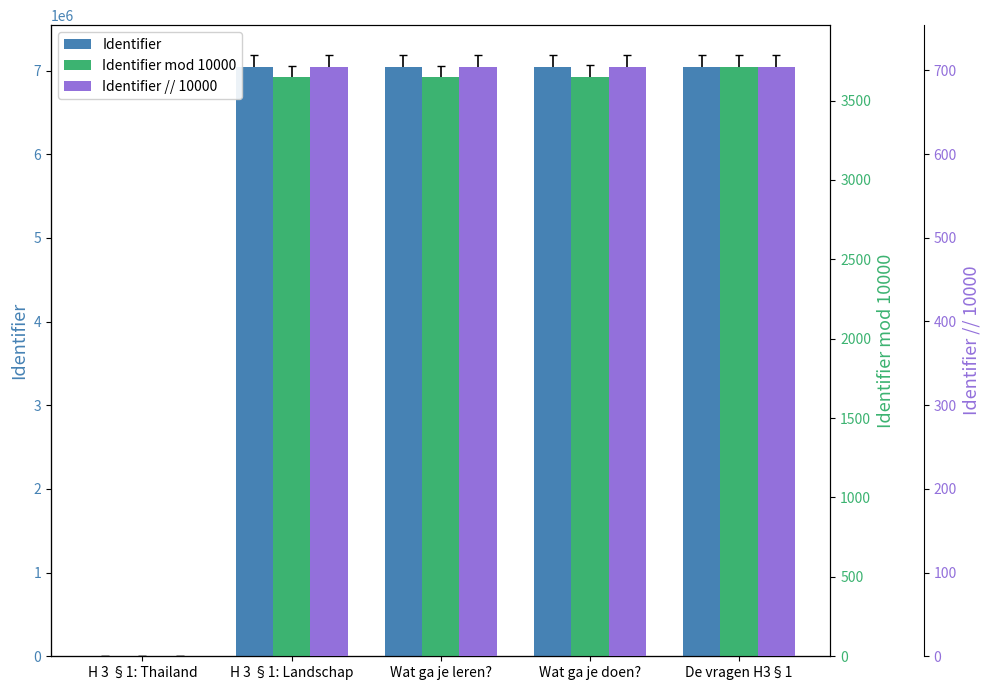

Reading left to right, transcribe all the data shown in this chart.

Identifier: 0	7043646	7043647	7043649	7043711
Identifier mod 10000: 0	3646	3647	3649	3711
Identifier // 10000: 0	704	704	704	704